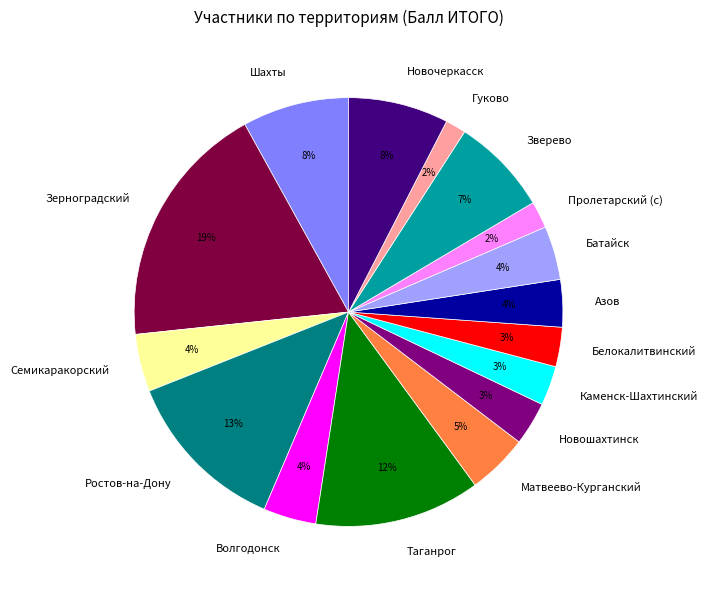

How many slices are in this pie chart?

16